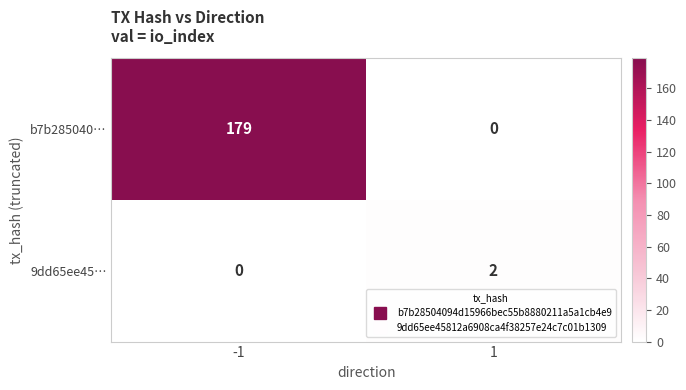

Reading right to left, extract all data points from this chart.

b7b285040…: 1=0	-1=179
9dd65ee45…: 1=2	-1=0